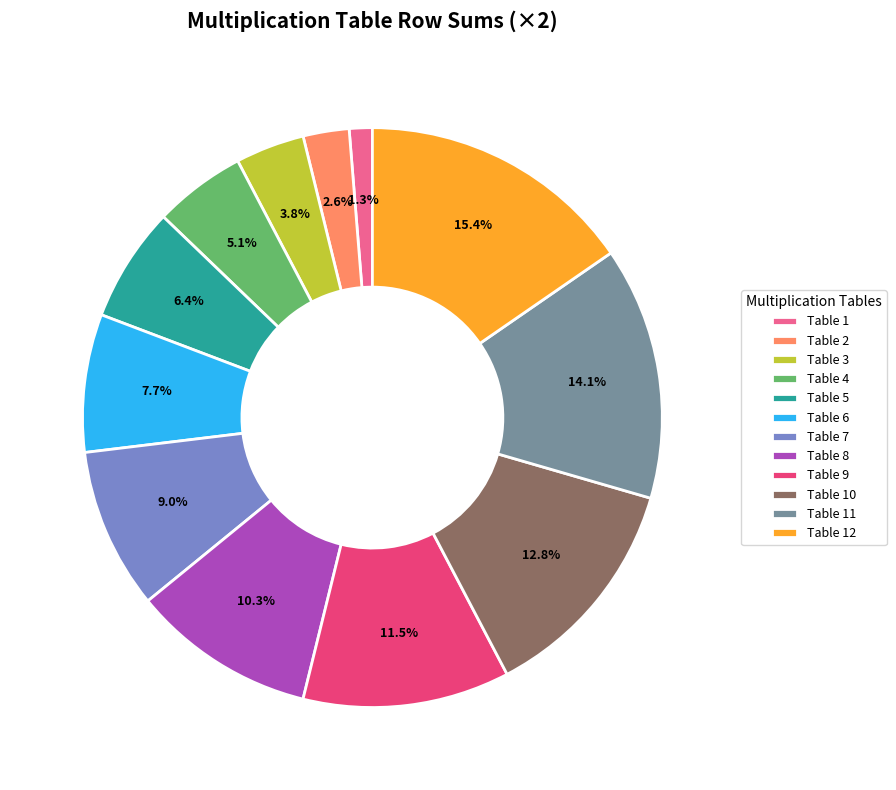

Rank the categories by value from highest to lowest.

Table 12, Table 11, Table 10, Table 9, Table 8, Table 7, Table 6, Table 5, Table 4, Table 3, Table 2, Table 1